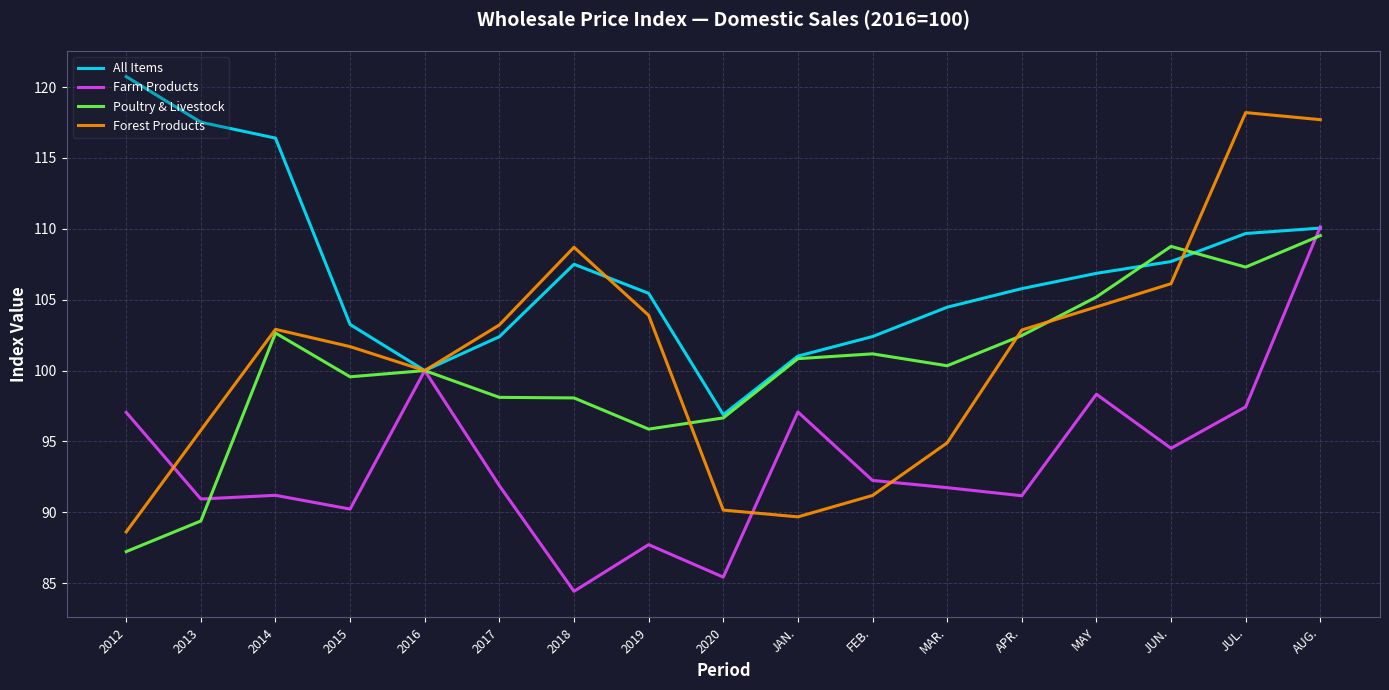

In Poultry & Livestock, how many points are lower than both neighbors (excluding endpoints)?

4